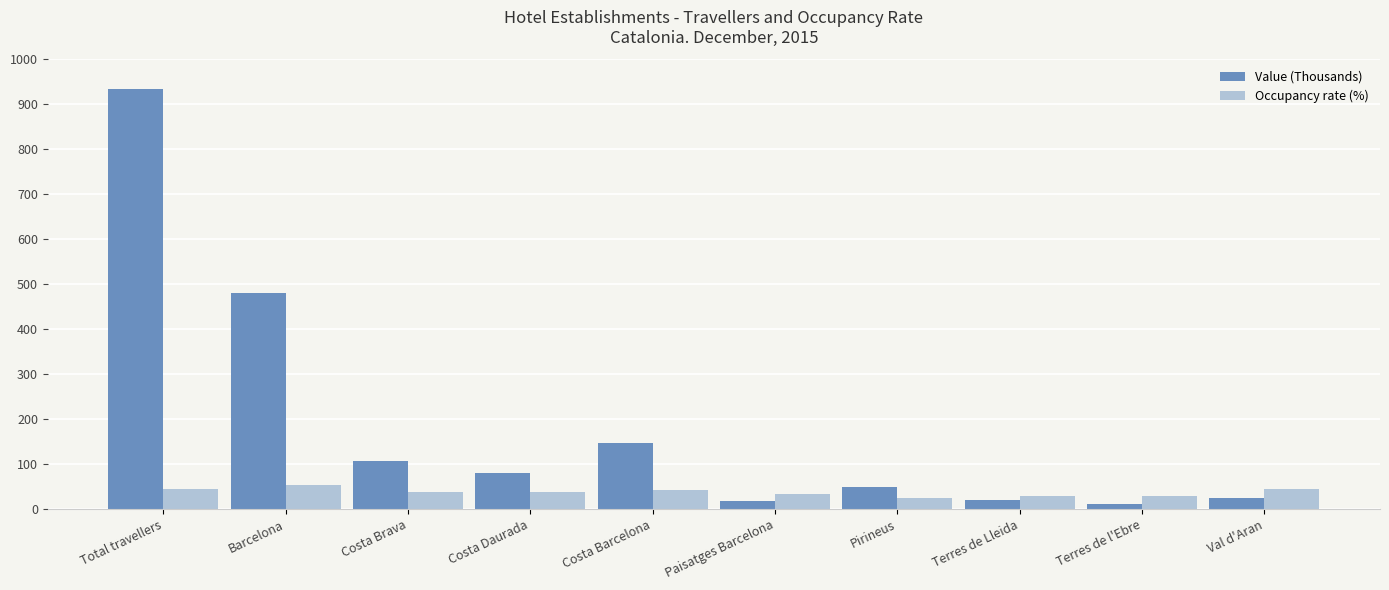

Read the Value (Thousands) value at Barcelona.

480.1